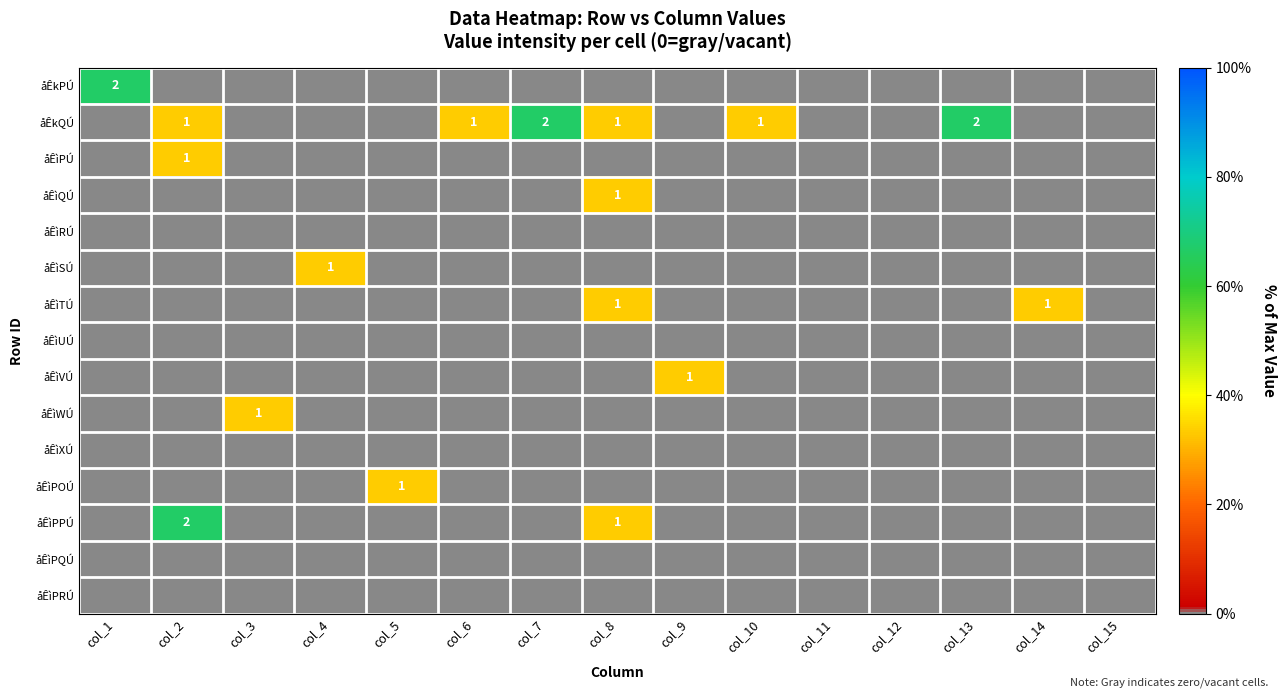

At which label does åÊìTÚ reach its minimum?

col_1